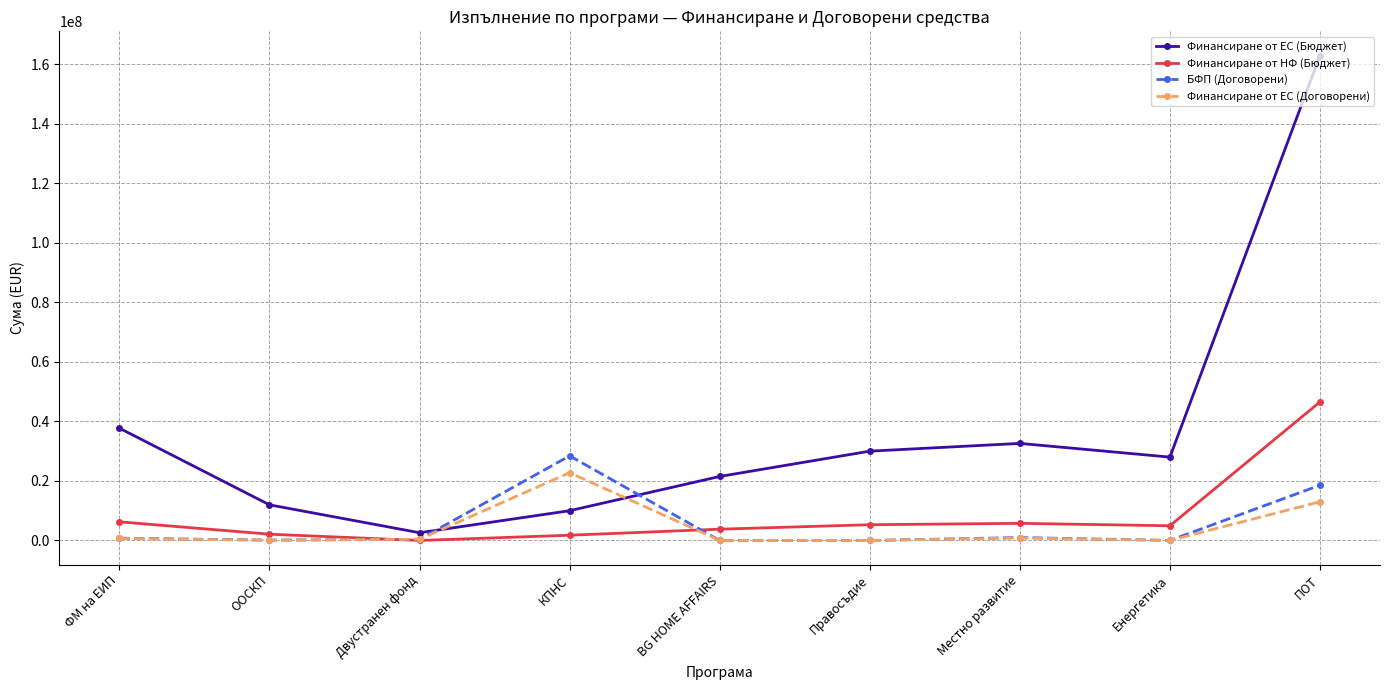

Read the Финансиране от НФ (Бюджет) value at КПНС.

1764706.0